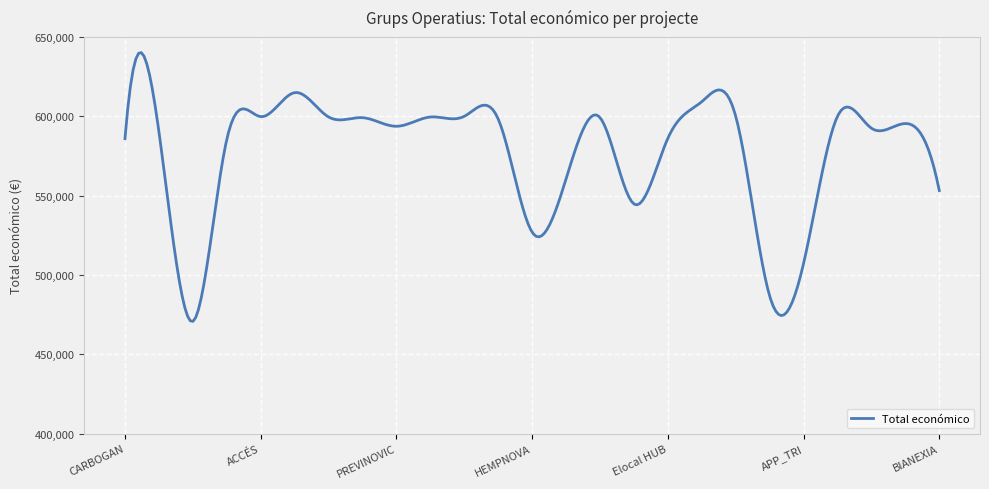

What is the maximum value shown in the chart?

640123.2